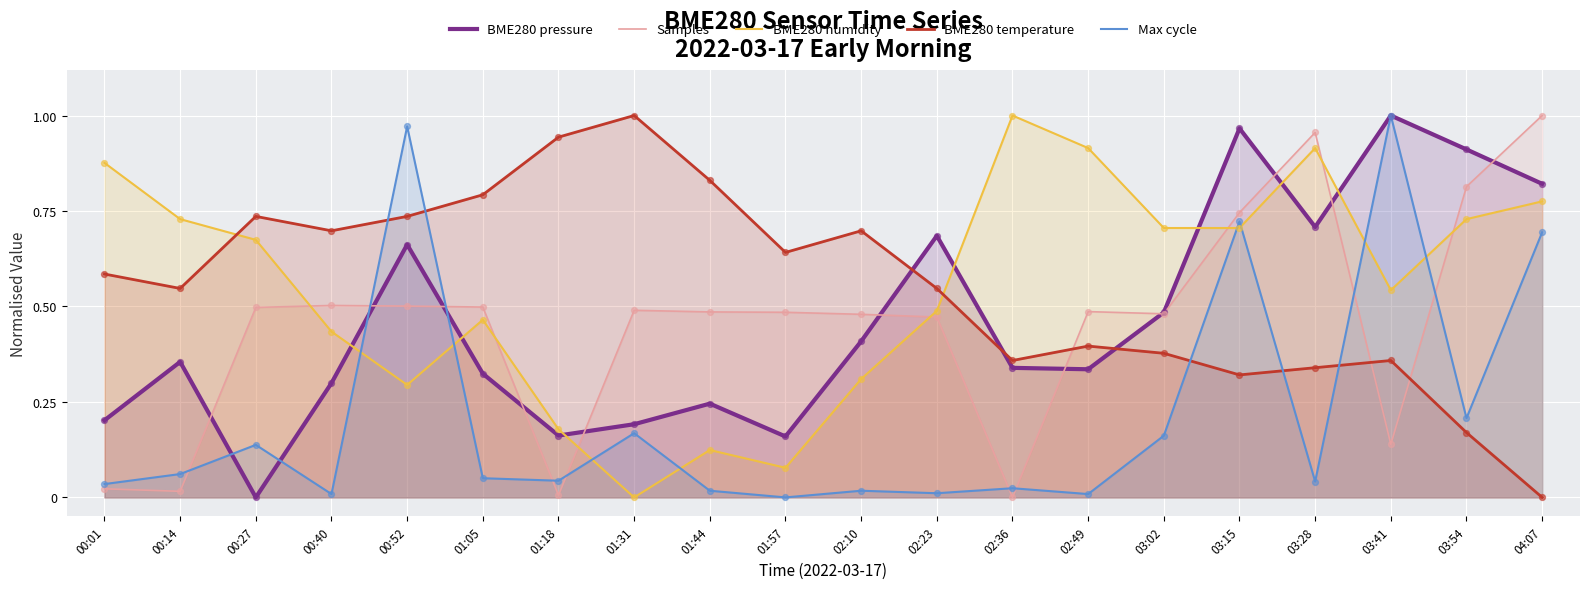

At which category is the sum across all series the highest?

03:15